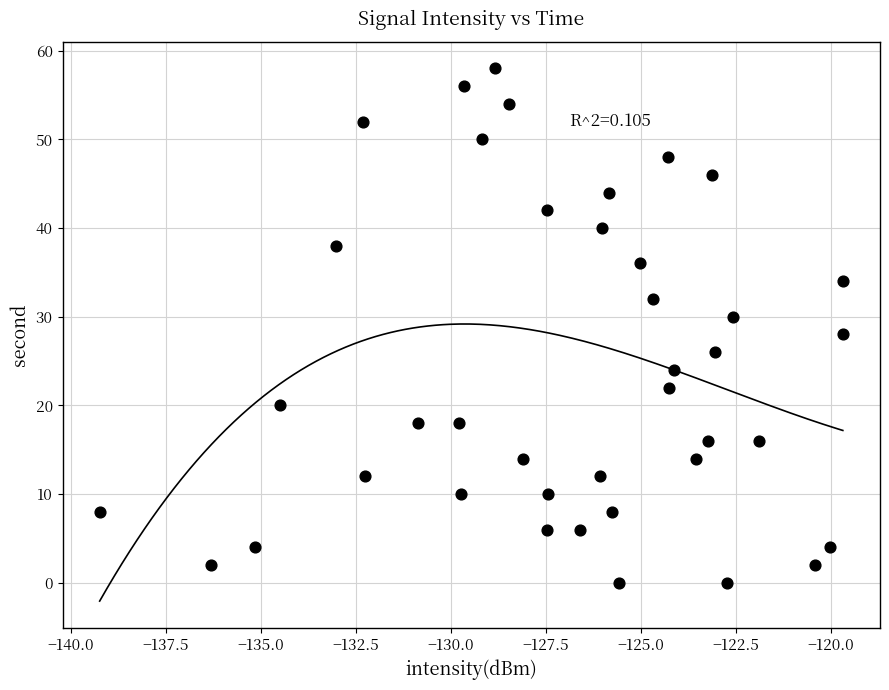

What is the range of Y values (max minus min)?

58